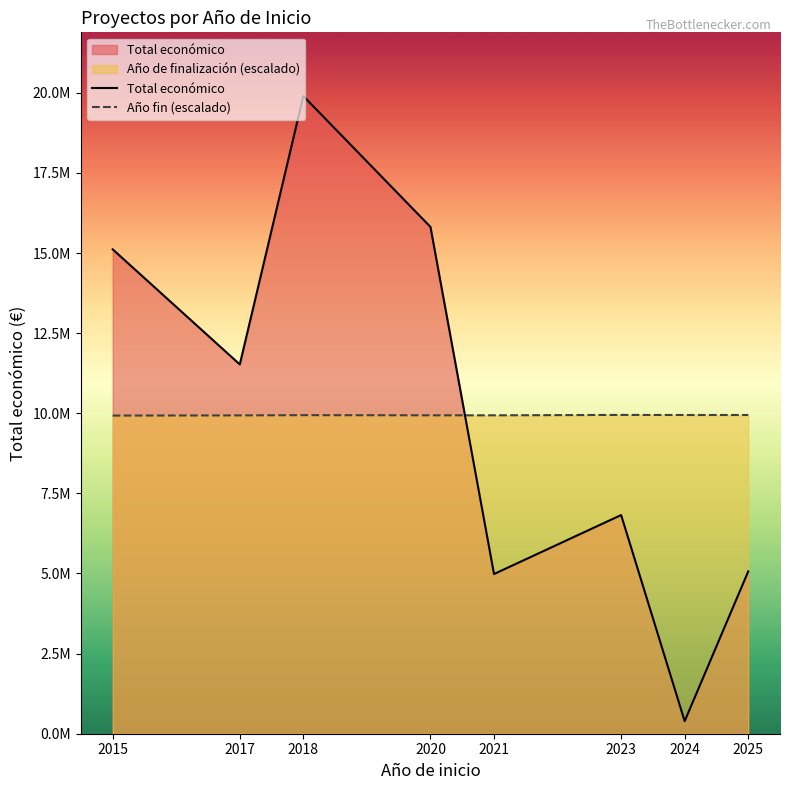

Reading left to right, what are all the values shown in this chart?

Total económico: 15114684.0	11523399.0	19896326.0	15814144.0	4983169.0	6823144.0	391551.0	5064439.0
Año fin (escalado): 9926809.7	9932945.7	9940308.9	9935400.1	9935400.1	9948163.0	9945217.7	9945217.7